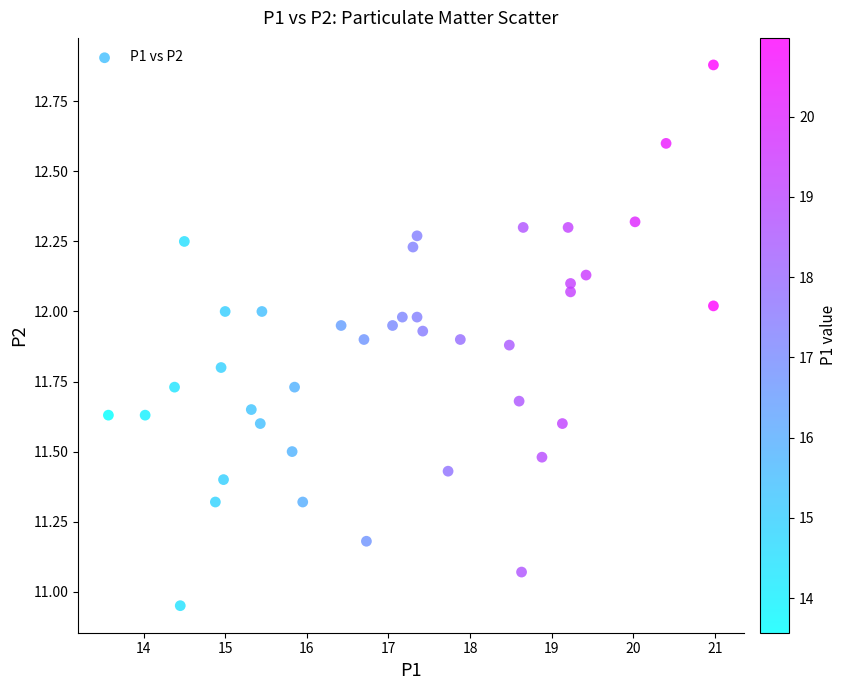

What is the range of Y values (max minus min)?

1.9